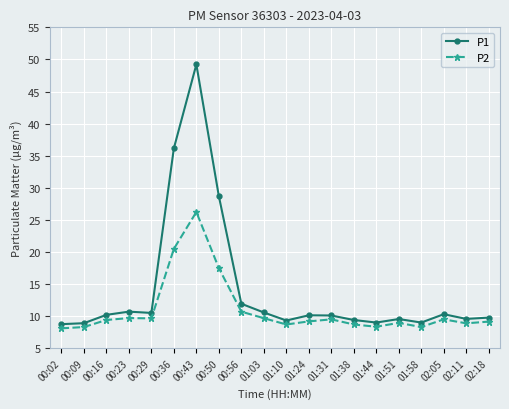

What is the highest value of the P2 series?

26.2